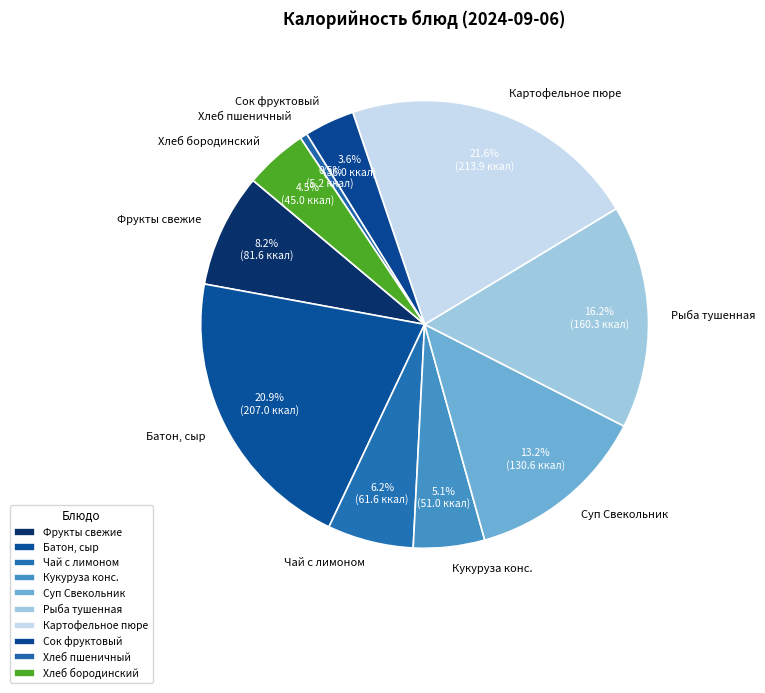

Count the number of slices in the pie.

10